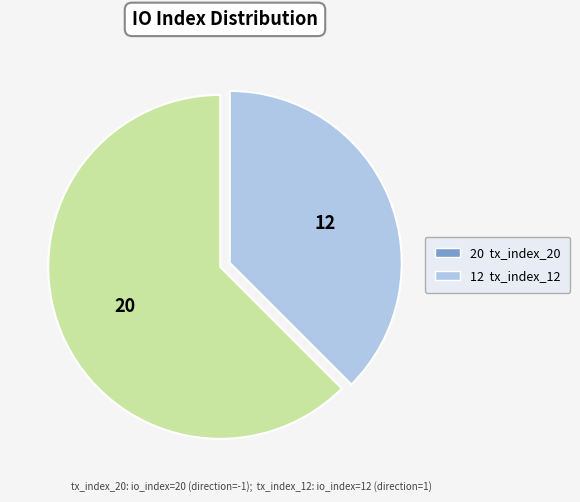

Does any single category account for the majority?

Yes